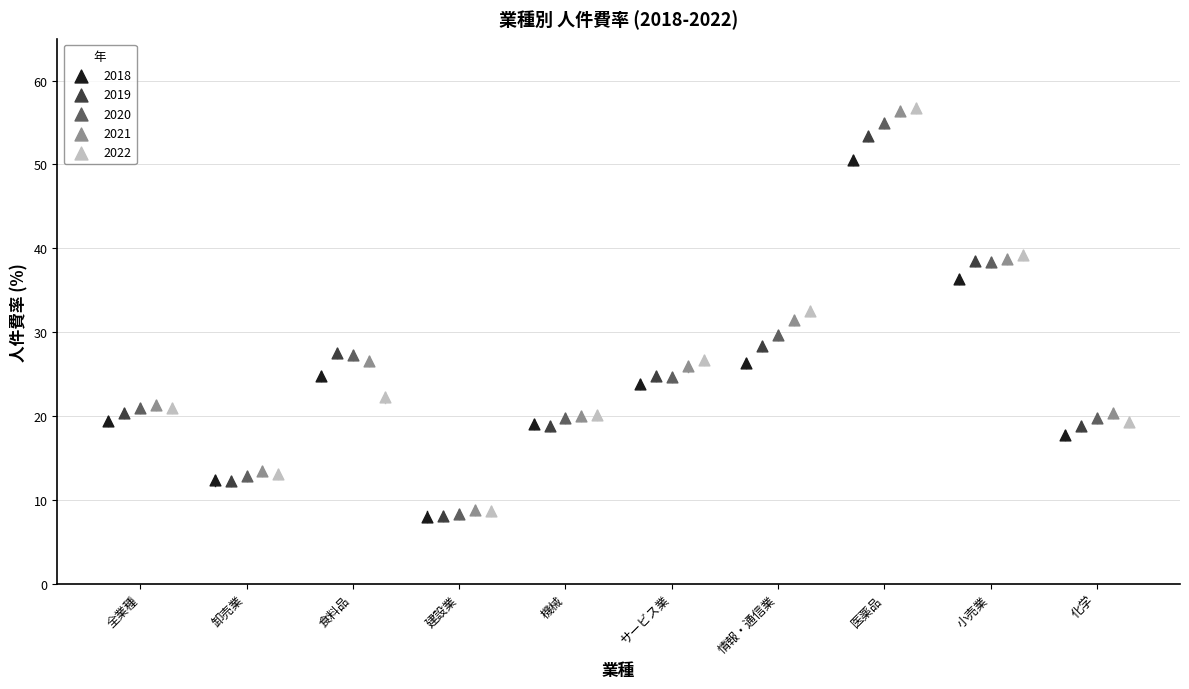

What are all the series names shown in the legend?

2018, 2019, 2020, 2021, 2022